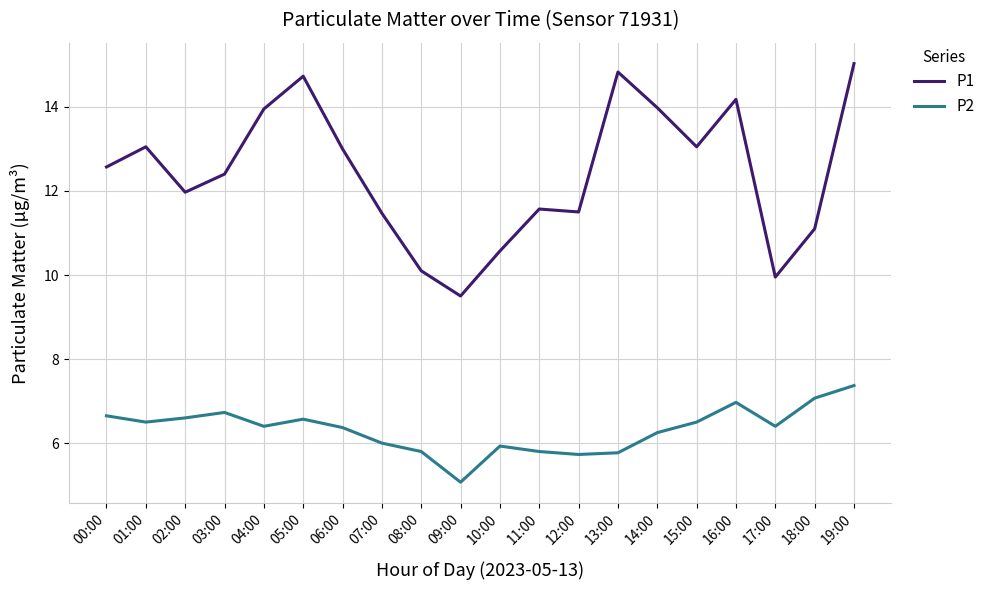

What is the highest value of the P1 series?

15.0